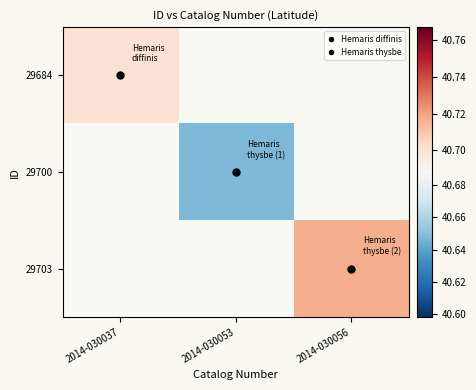

How many data points does each series have?

3